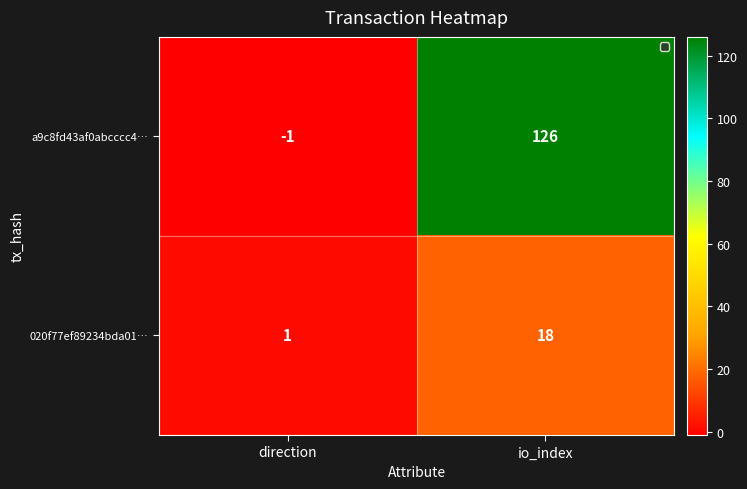

What is the greatest value displayed?

126